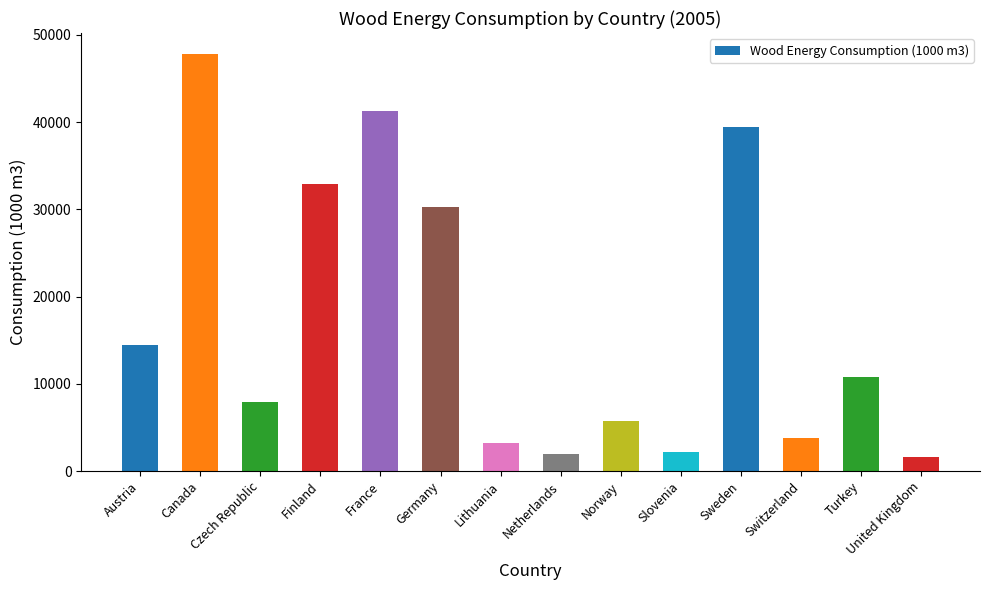

What is the label of the 5th bar from the right?

Slovenia